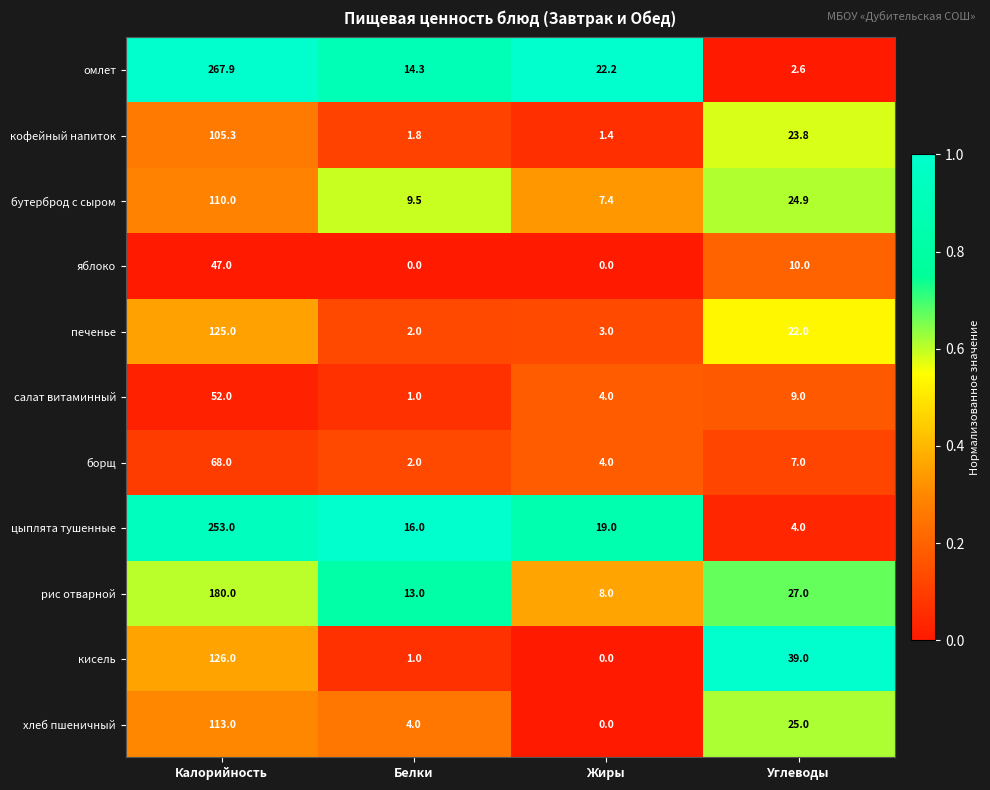

The борщ series shows 4.0 at Жиры. True or false?

True